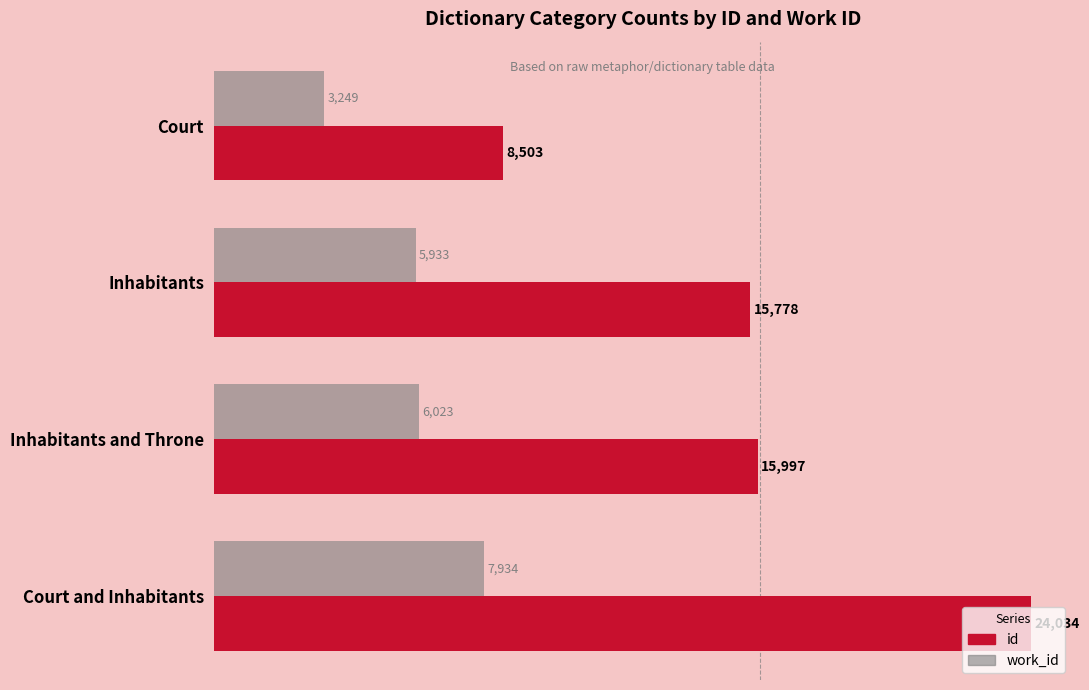

What is the difference between the maximum and minimum values in the work_id series?

4685